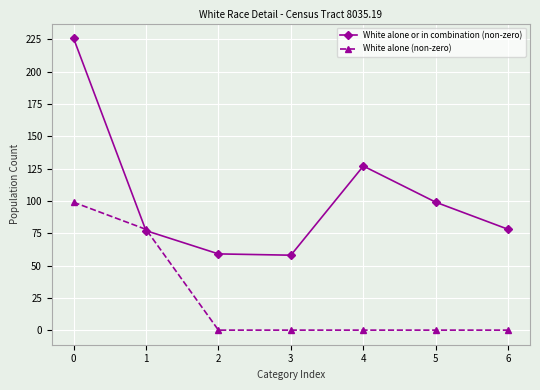

In White alone or in combination (non-zero), how many points are higher than both neighbors (excluding endpoints)?

1